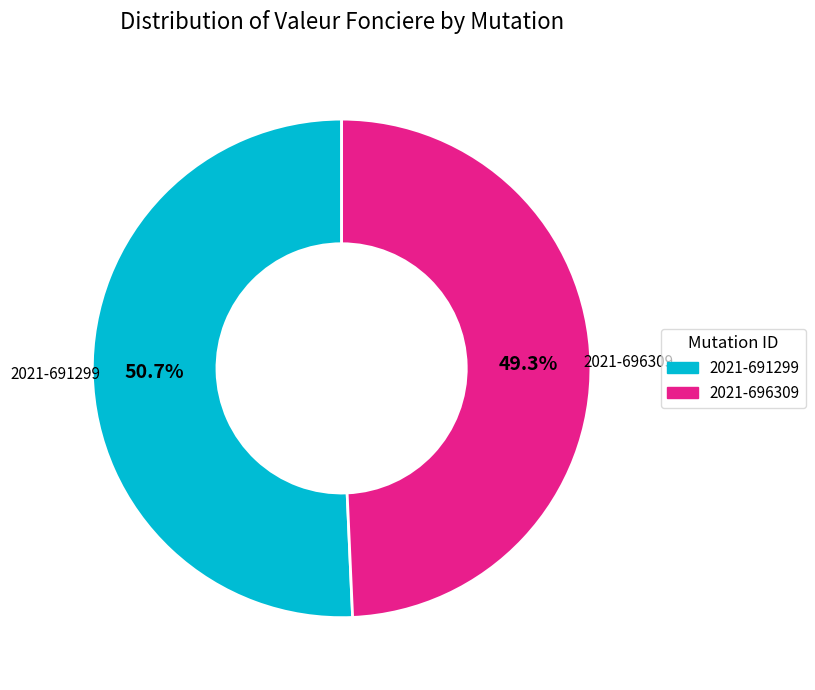

Rank the categories by value from highest to lowest.

2021-691299, 2021-696309